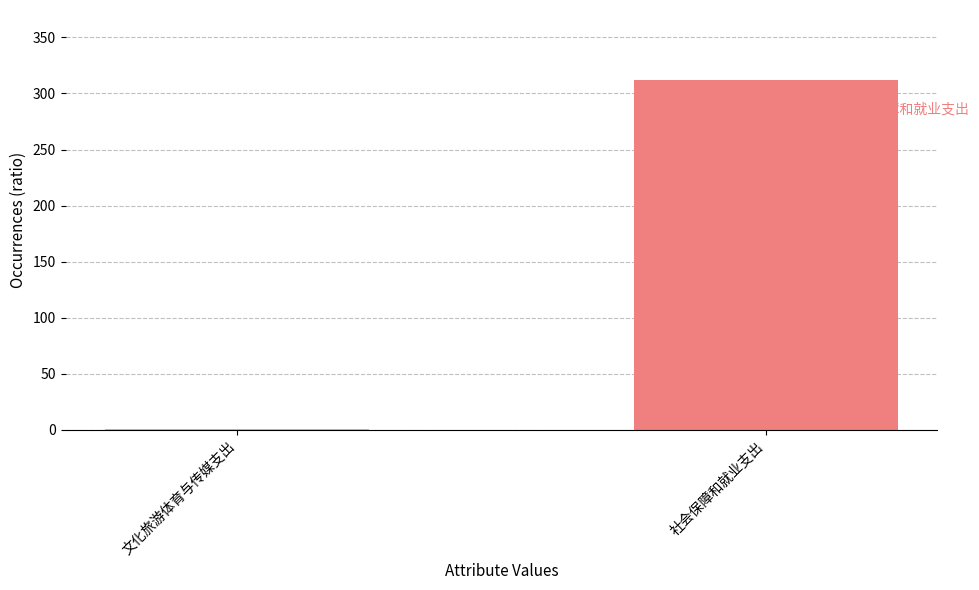

What is the sum of all values?

313